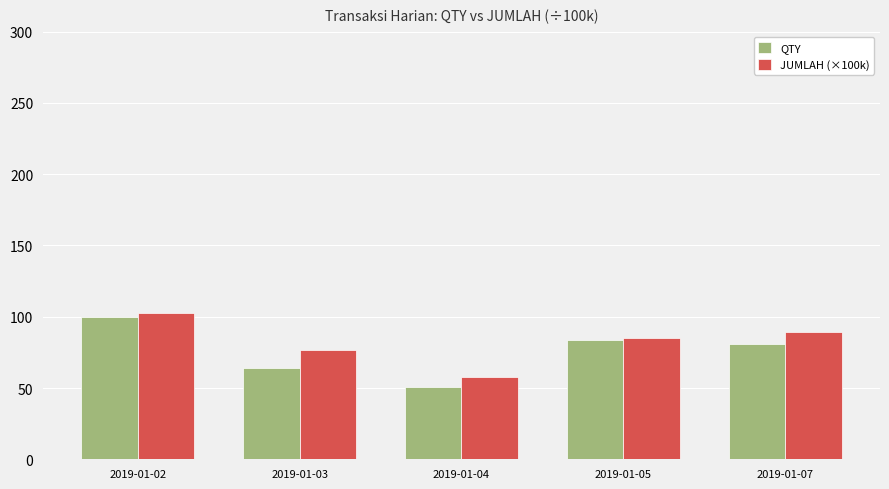

What is the minimum value for JUMLAH (×100k)?

58.0